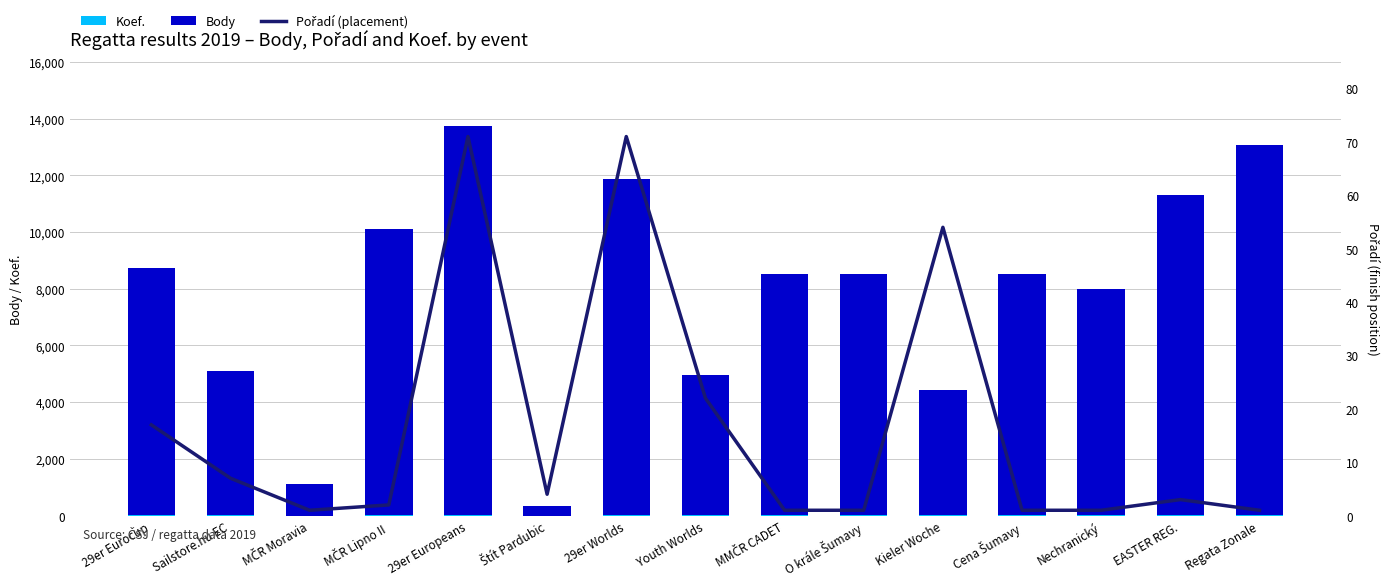

What is the lowest value of the Pořadí (placement) series?

1